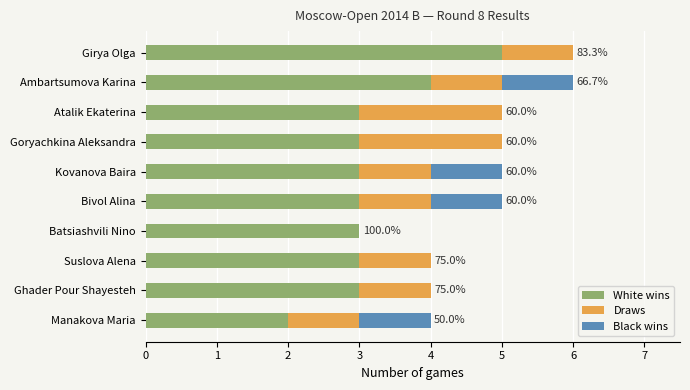

What is the maximum value for White wins?

5